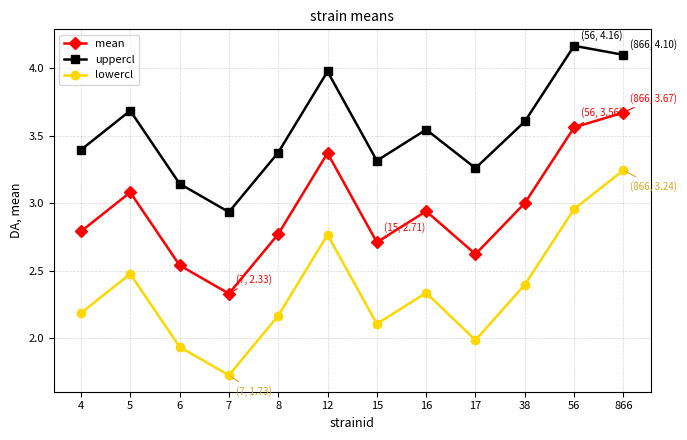

The lowercl series shows 2.8 at 12. True or false?

True